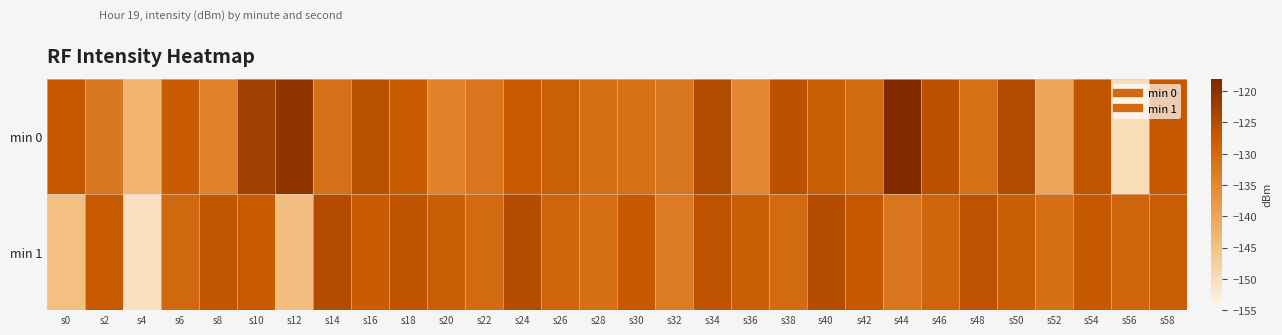

Which series has the largest range (max minus min)?

min 0